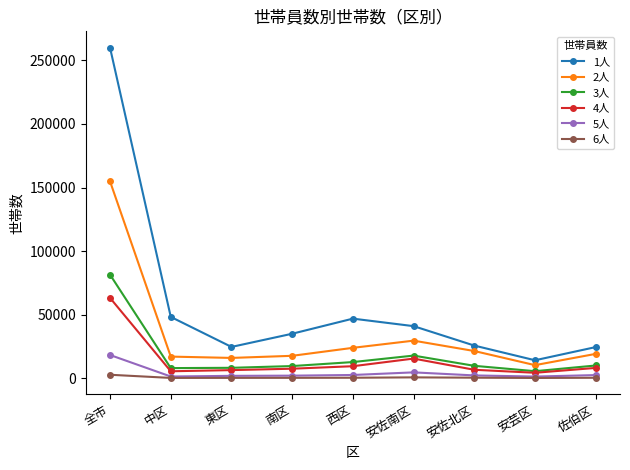

What is the lowest value of the 1人 series?

14113